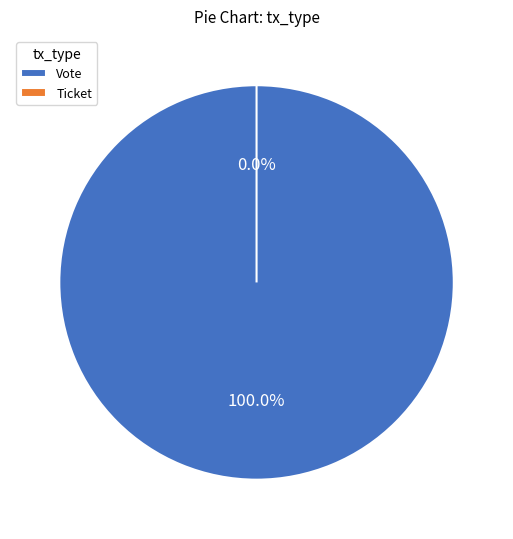

What is the majority slice?

Vote